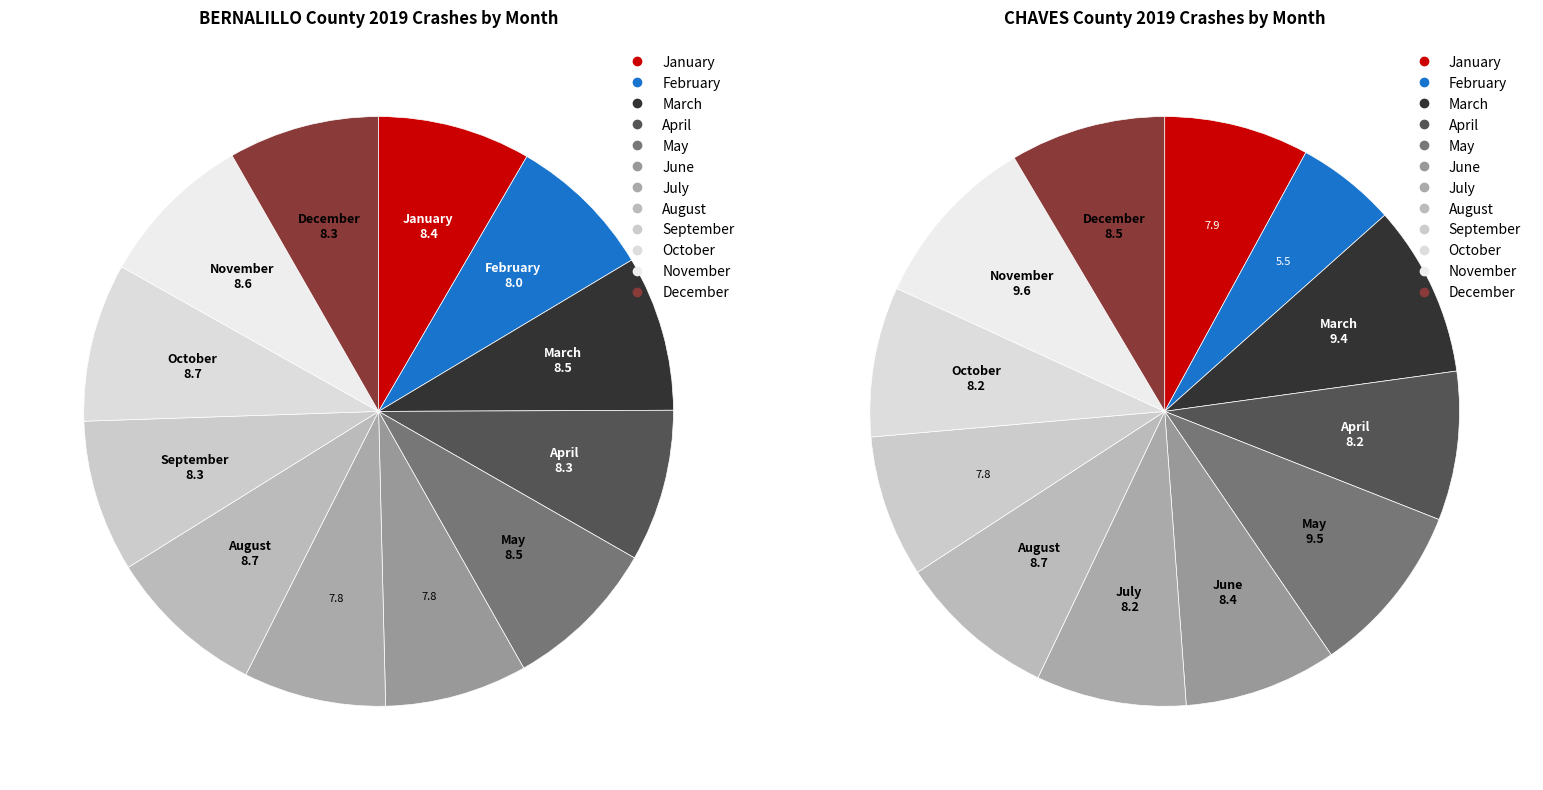

Does August account for over 50% of the chart?

No